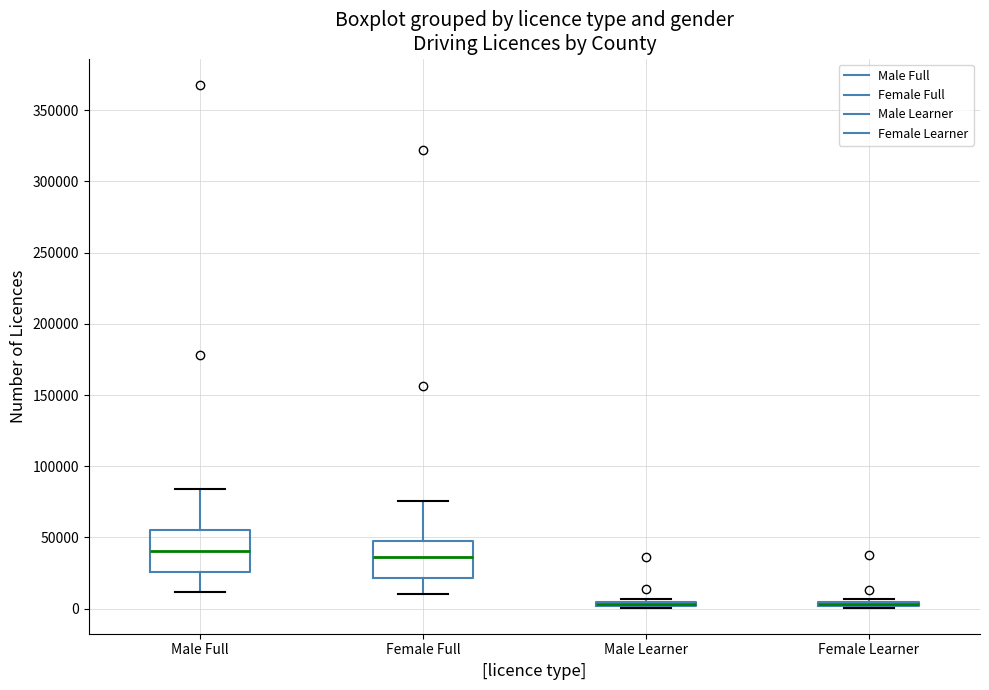

Where is the upper edge of the box for Male Learner on the y-axis? The values are not printed on the chart, so give them approximately, as read against the axis.

5000